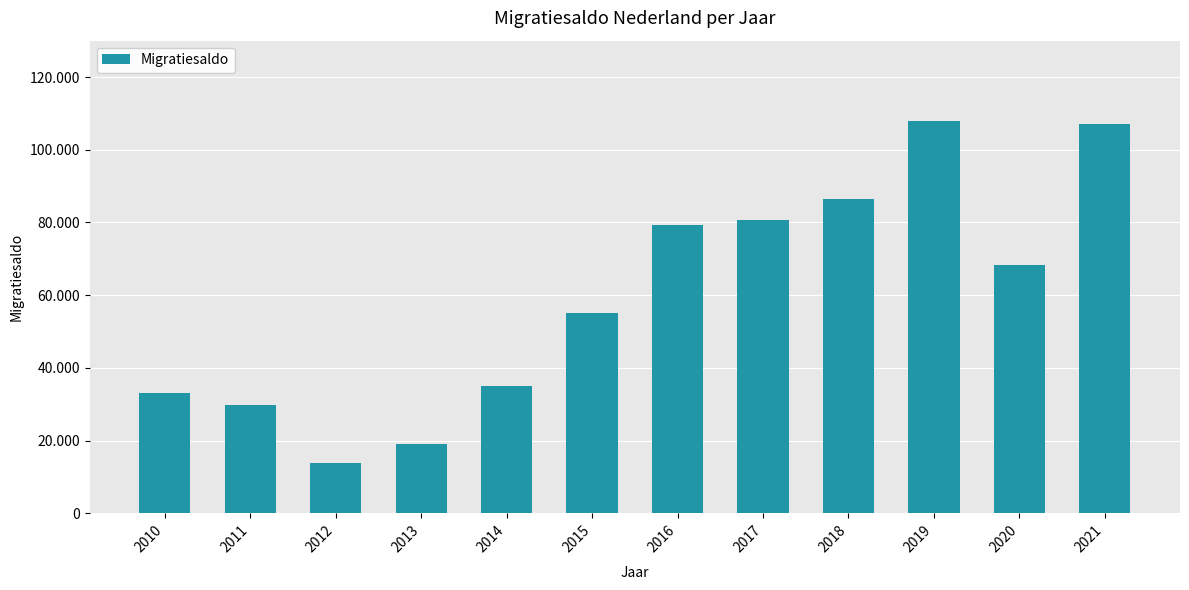

Rank the categories by value from highest to lowest.

2019, 2021, 2018, 2017, 2016, 2020, 2015, 2014, 2010, 2011, 2013, 2012